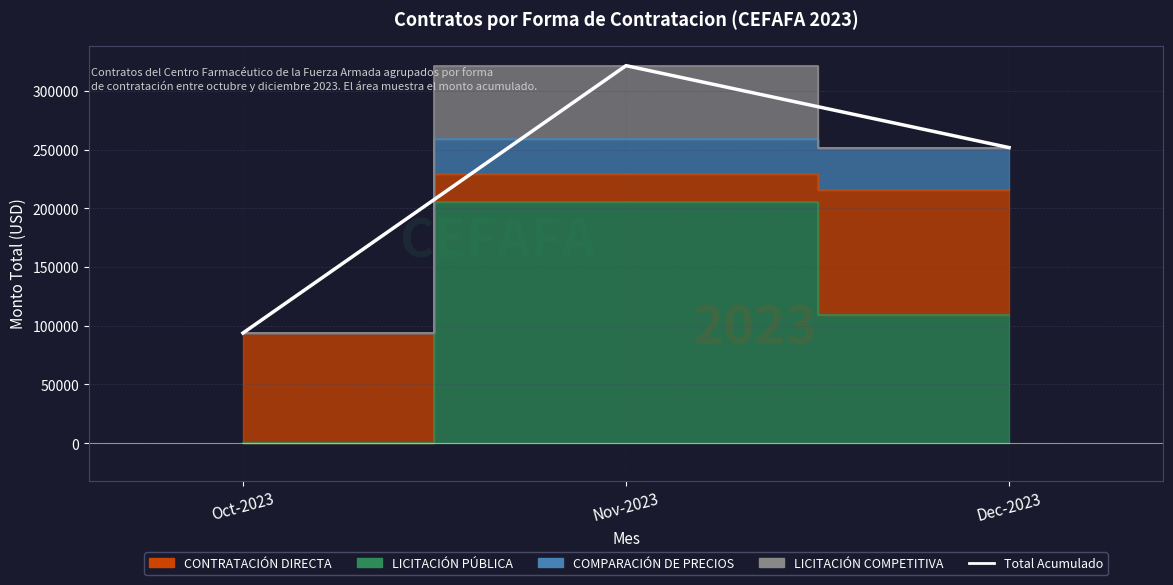

Does the chart contain any negative values?

No